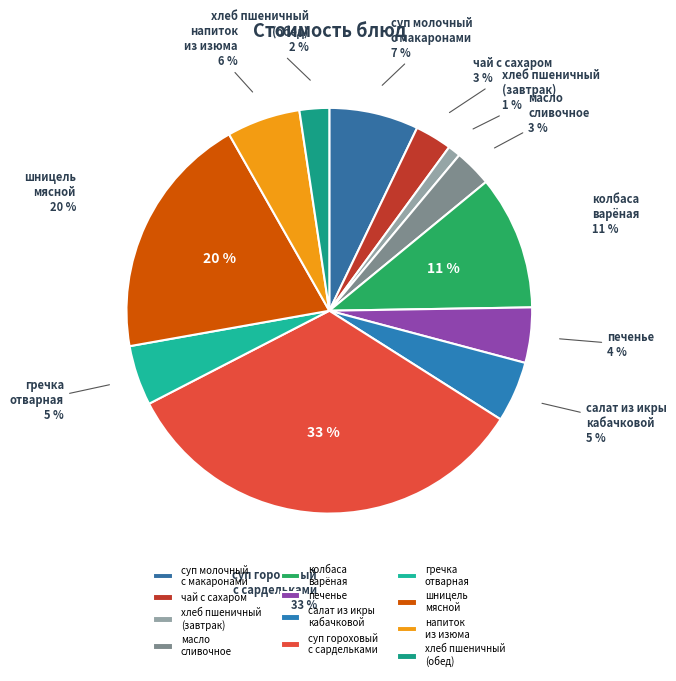

Is there any slice that represents more than half of the pie?

No